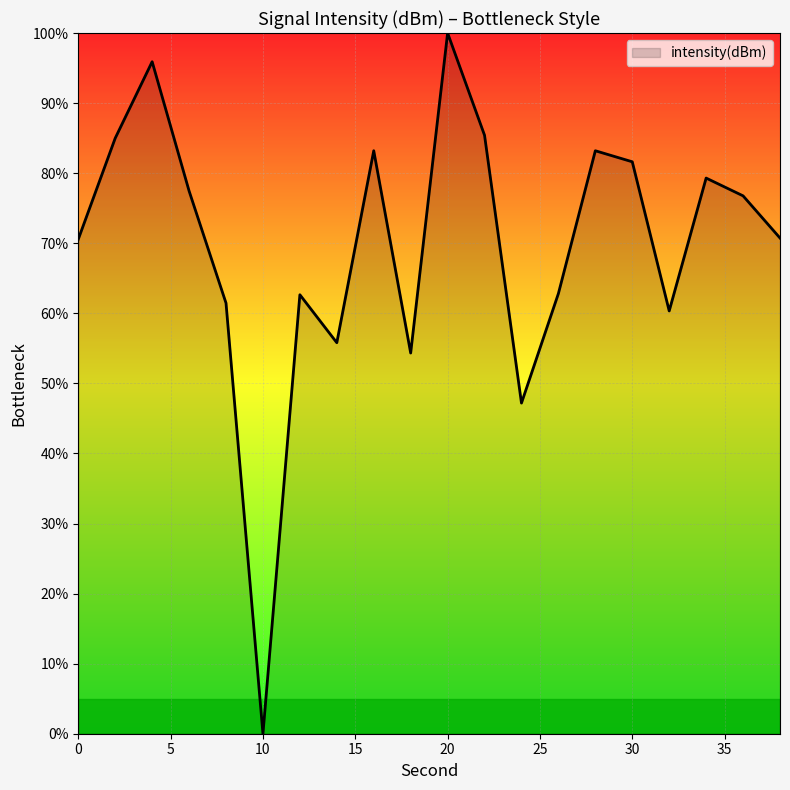

How many lines are shown in the chart?

1